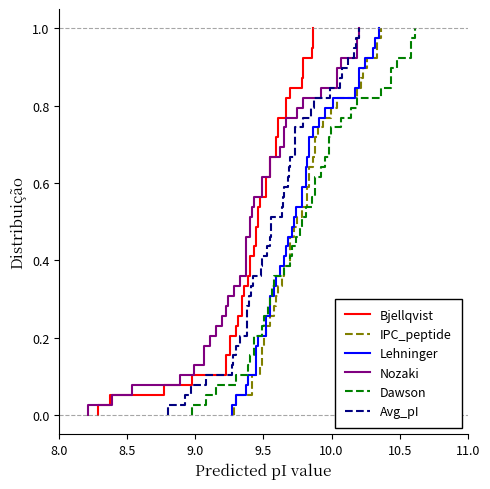

How many lines are shown in the chart?

6